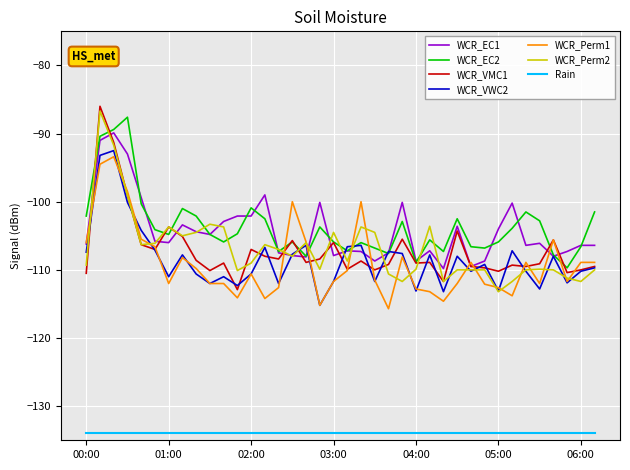

True or false: WCR_VWC2 and Rain cross at least once.

False